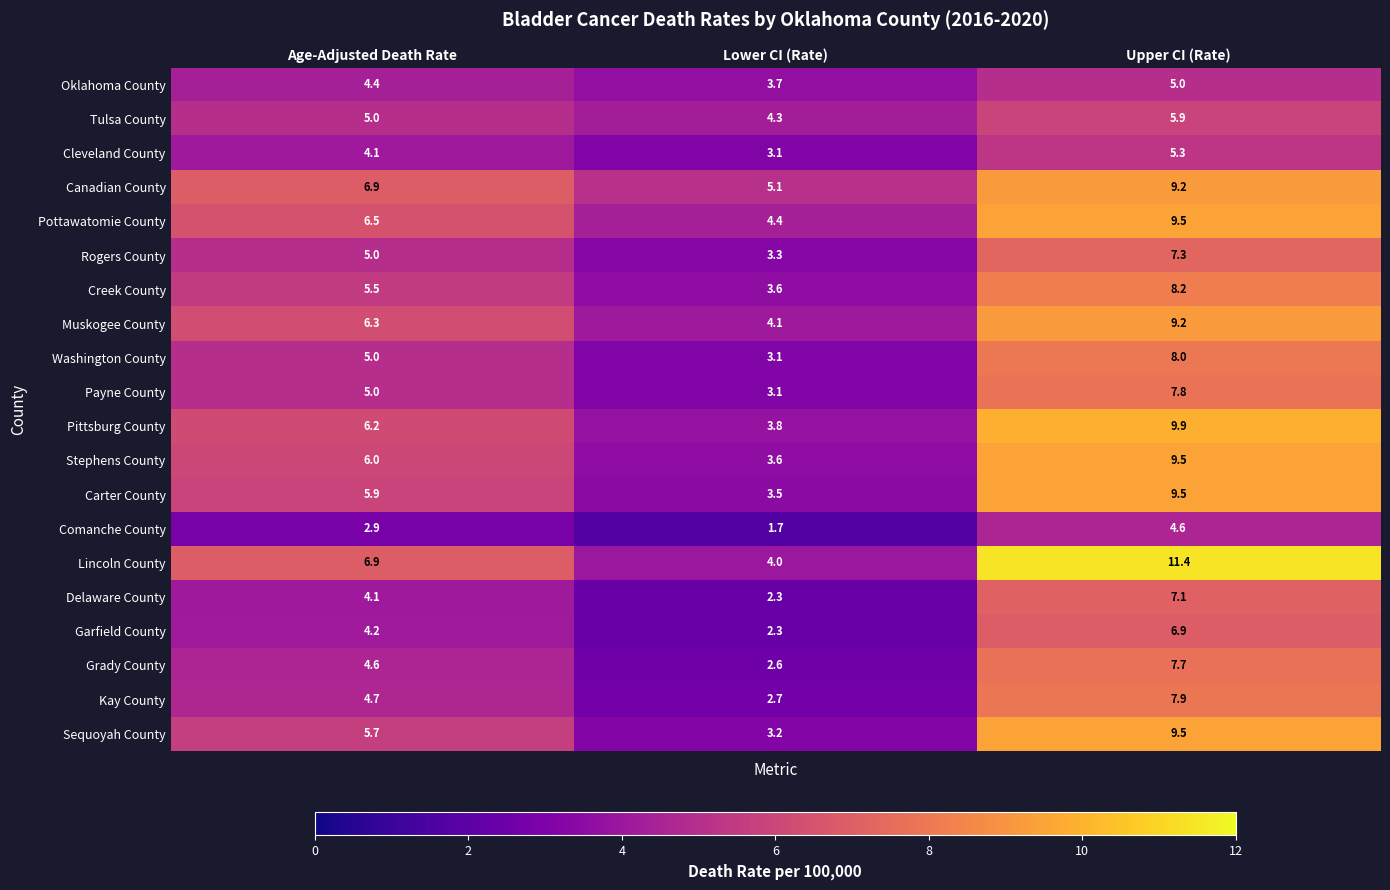

At how many categories does at least one series exceed 2?

3